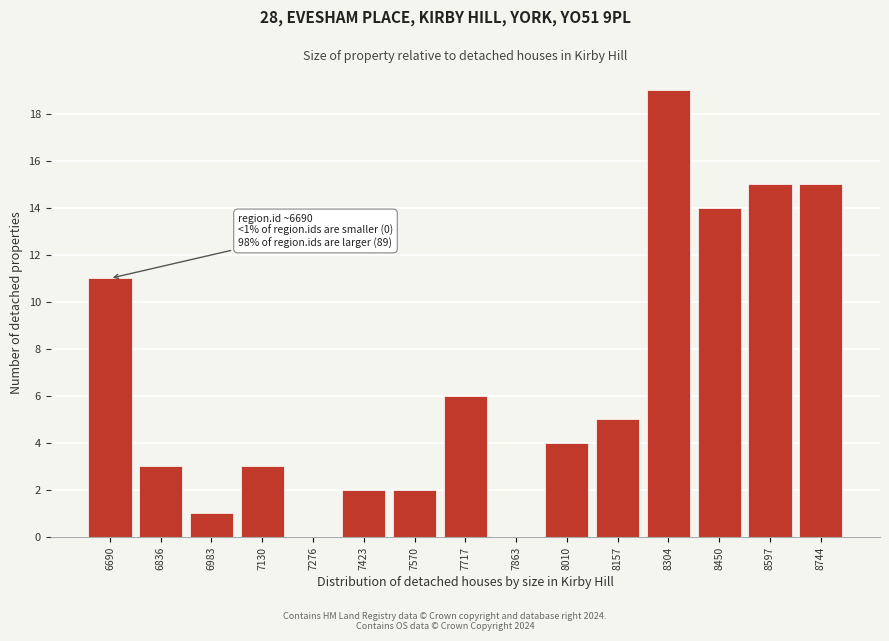

Reading left to right, extract all data points from this chart.

6690=11	6836=3	6983=1	7130=3	7276=0	7423=2	7570=2	7717=6	7863=0	8010=4	8157=5	8304=19	8450=14	8597=15	8744=15